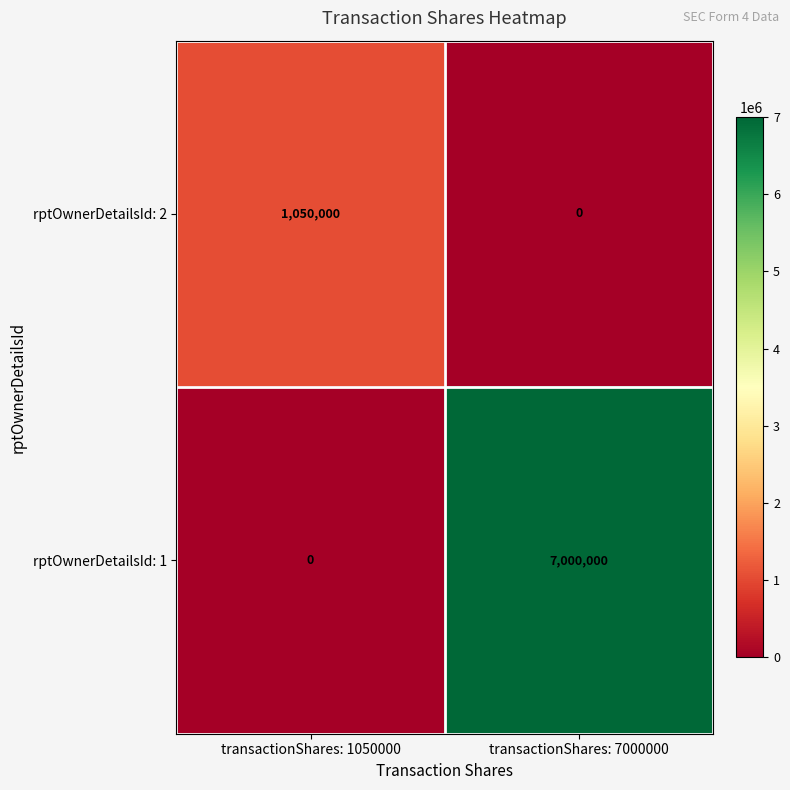

True or false: rptOwnerDetailsId: 2 has a value of 1050000 at transactionShares: 1050000.

True